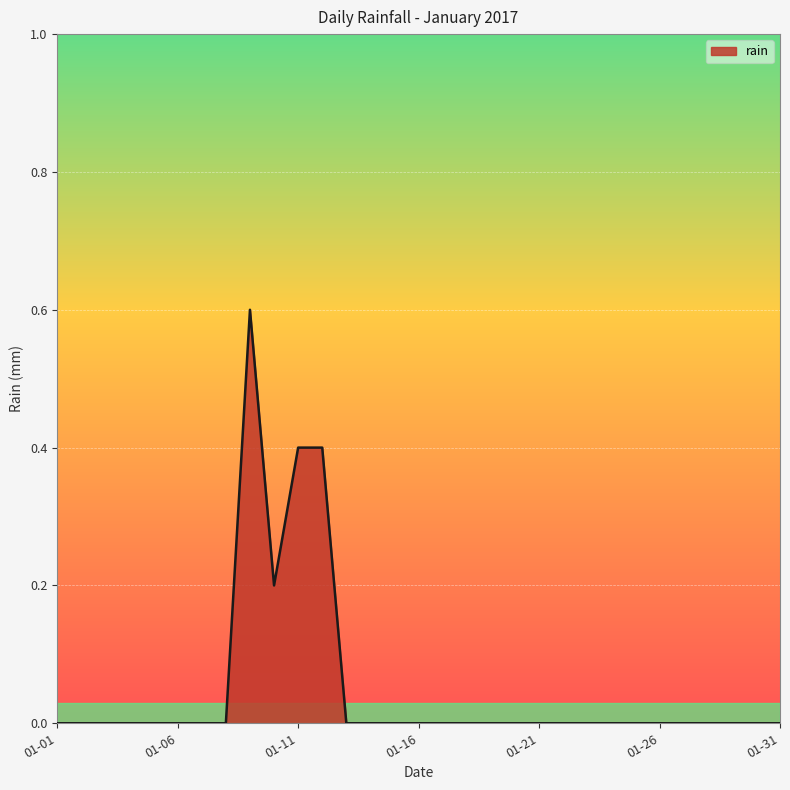

What is the difference between the maximum and minimum values?

0.6